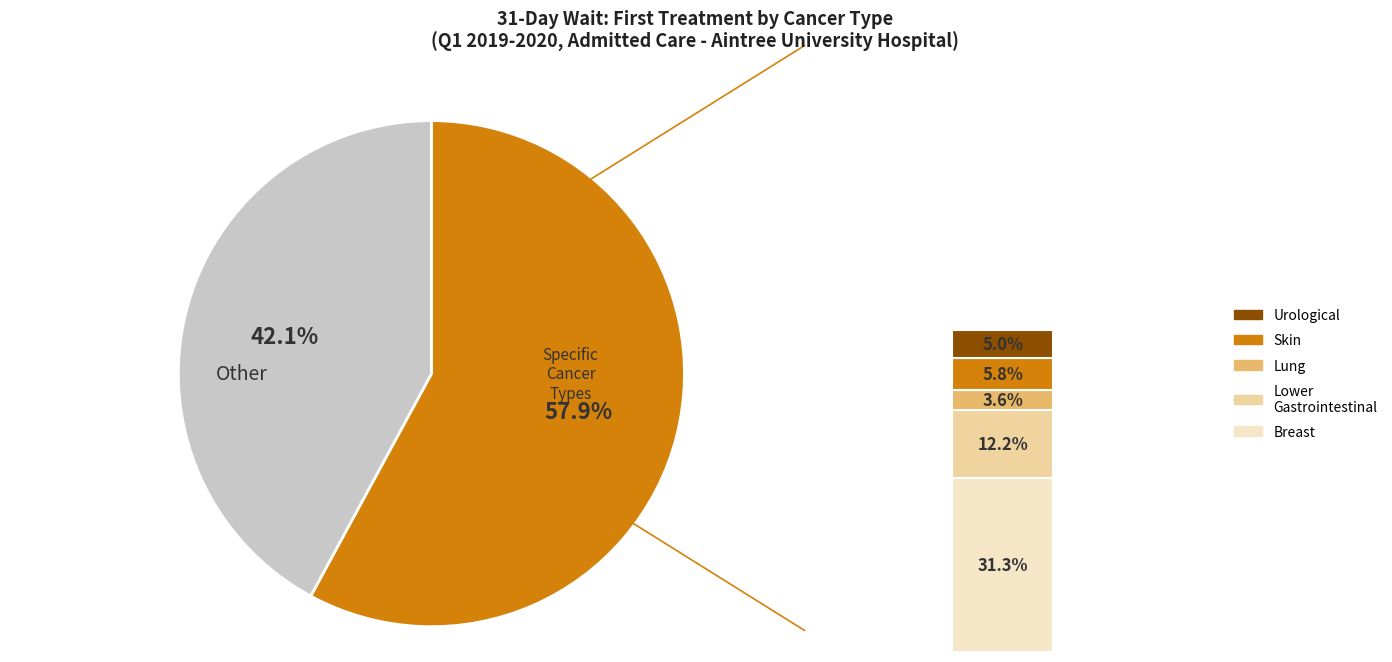

Is the sum of Other and Lower Gastrointestinal greater than half?

Yes